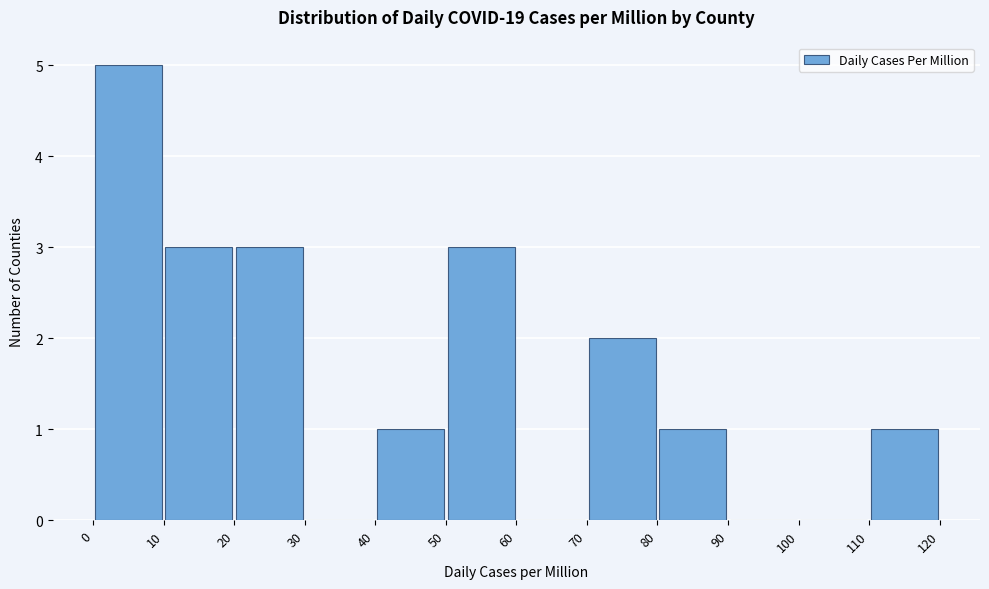

How tall is the bar that spans 110 to 120 on the x-axis? The values are not printed on the chart, so give them approximately, as read against the axis.

1